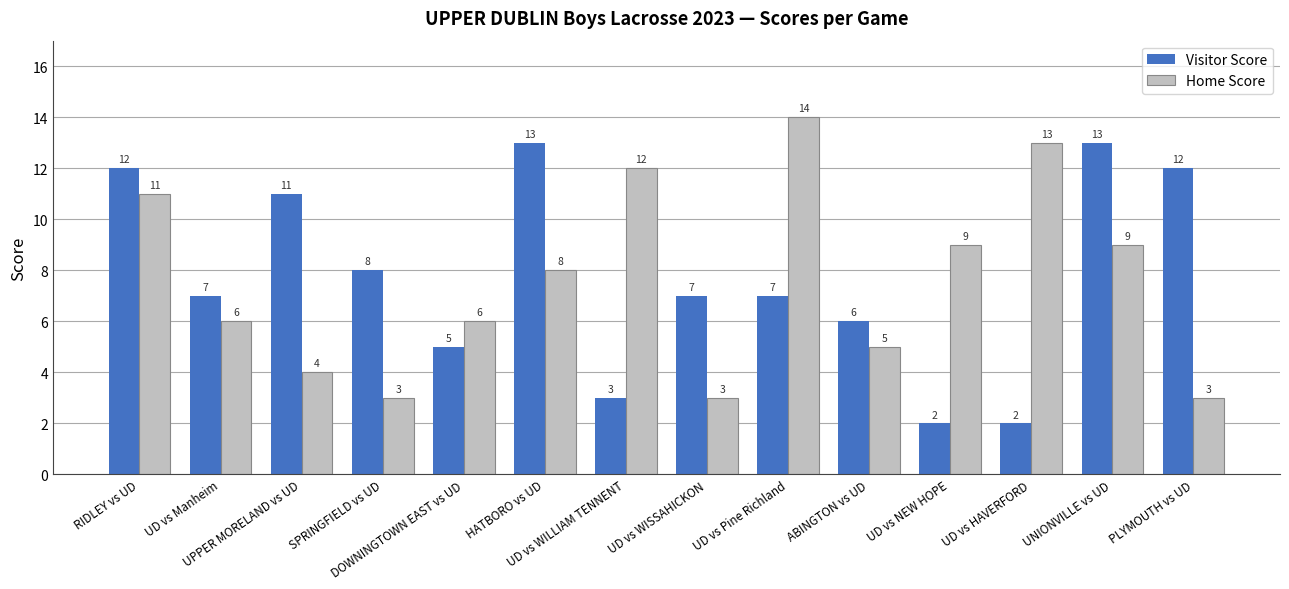

What is the difference between the Home Score values at UD vs HAVERFORD and PLYMOUTH vs UD?

10